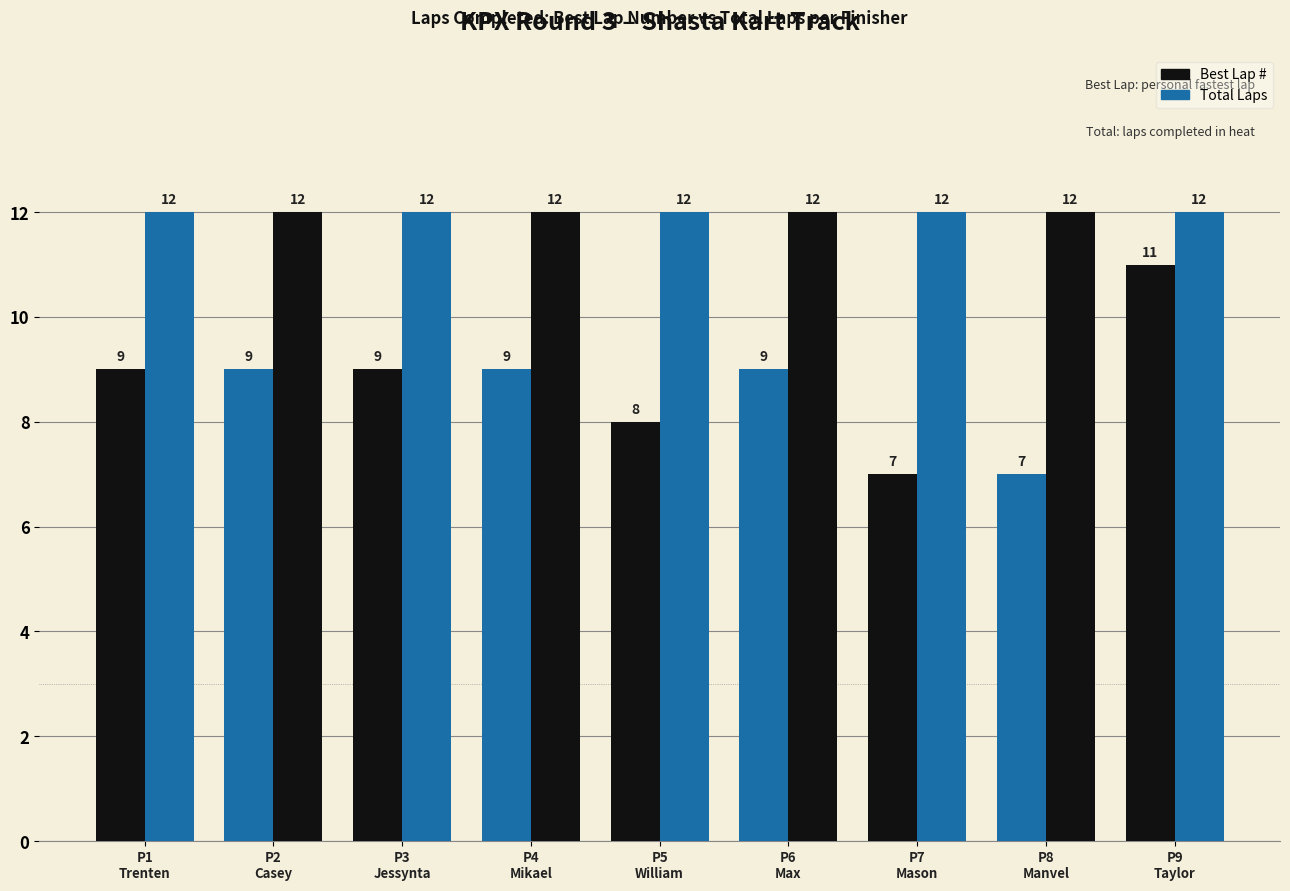

What is the average value of the Total Laps series?

12